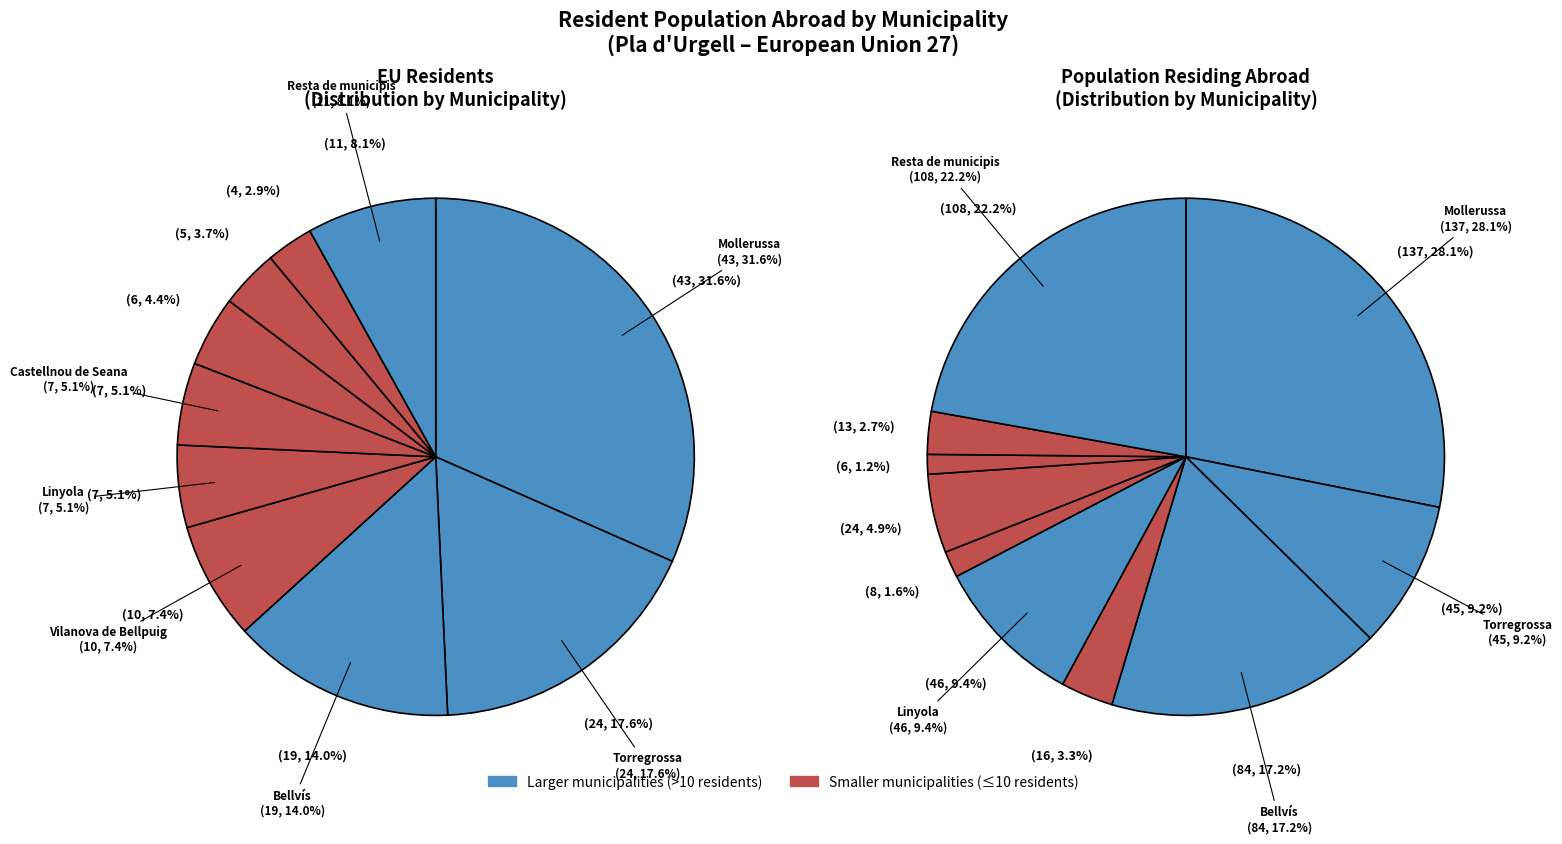

Combined, what portion of the pie is Vilanova de Bellpuig and Palau d'Anglesola, el?

6.0%